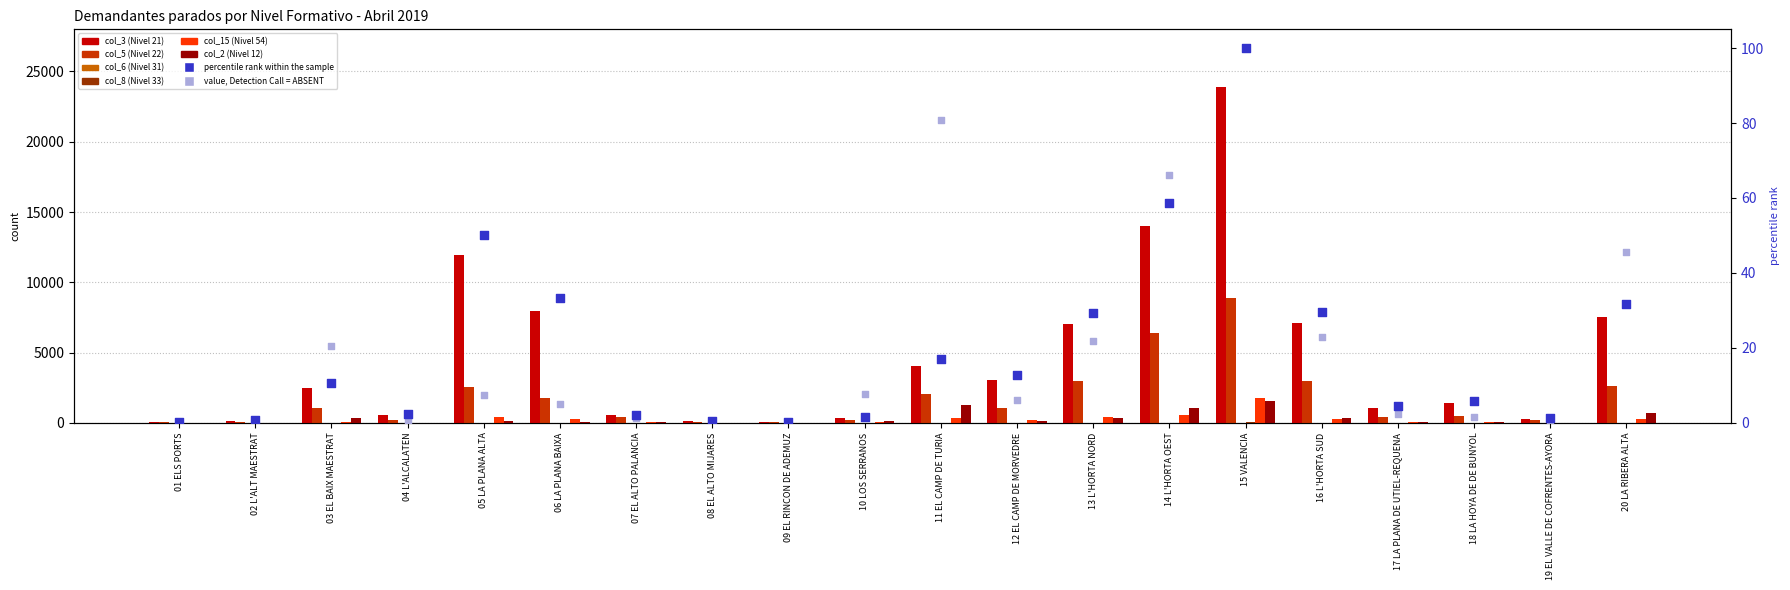

What are all the series names shown in the legend?

col_3 (Nivel 21), col_5 (Nivel 22), col_6 (Nivel 31), col_8 (Nivel 33), col_15 (Nivel 54), col_2 (Nivel 12)